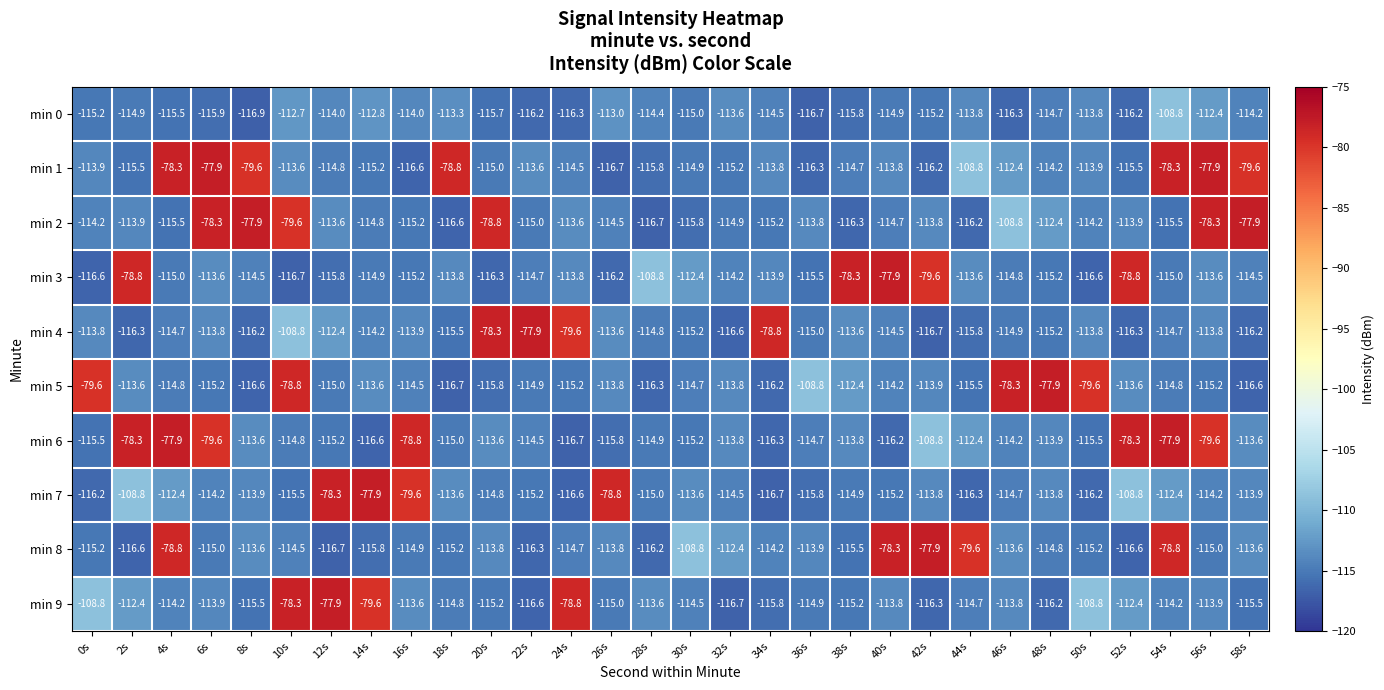

What is the sum of all min 0 values?

-3436.7